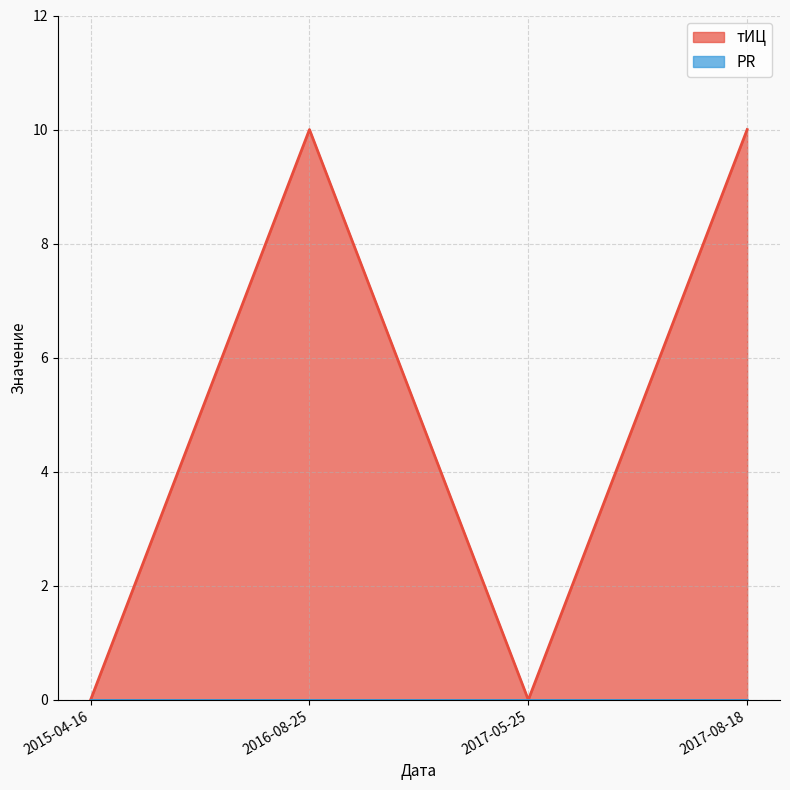

What is the greatest value displayed?

10